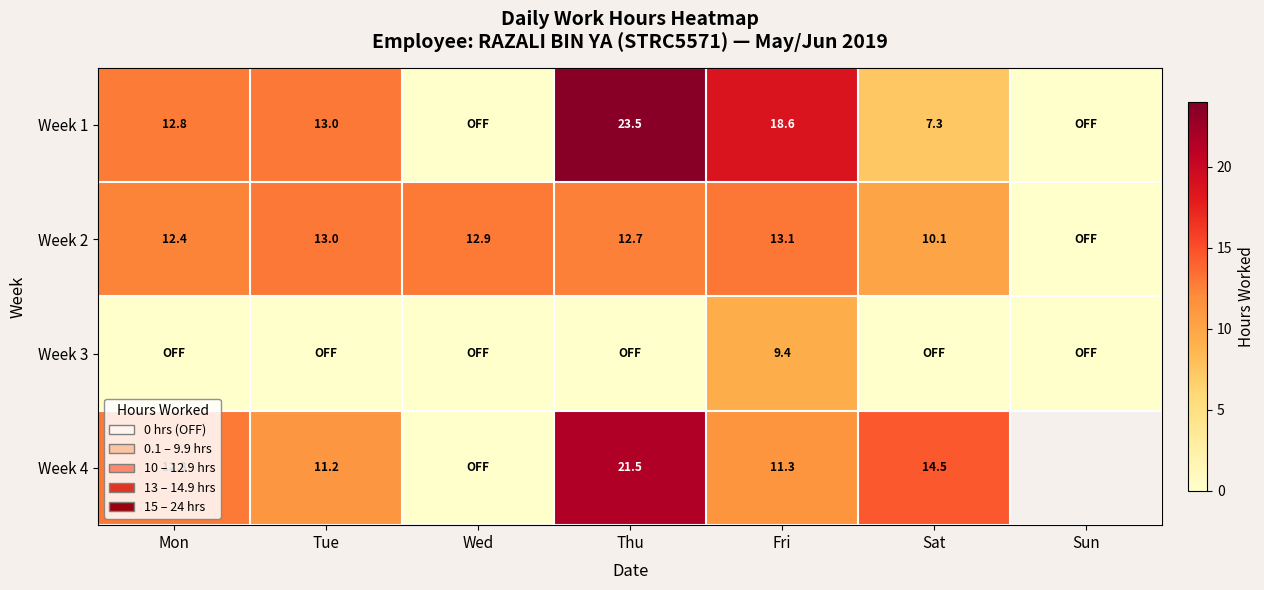

The value of Week 1 at Sat is 7.3. True or false?

True